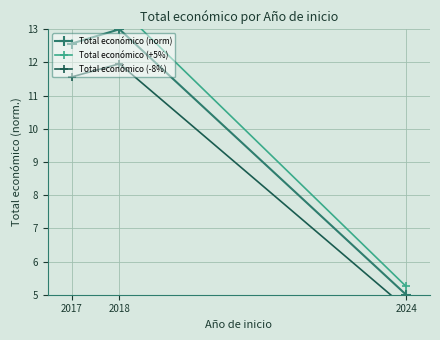

True or false: Total económico (norm) has a value of 23.0 at 2018.

False